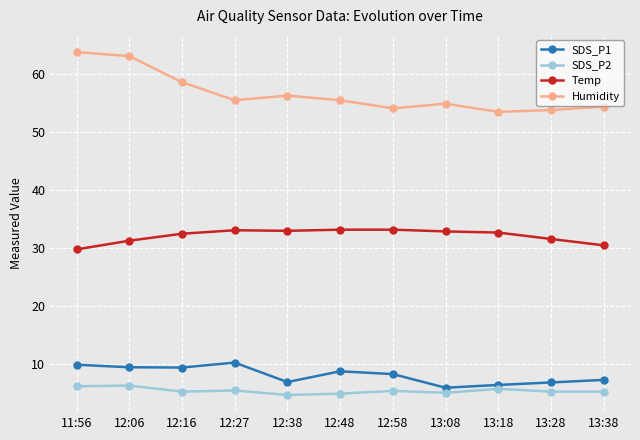

What position from the left is 13:28?

10